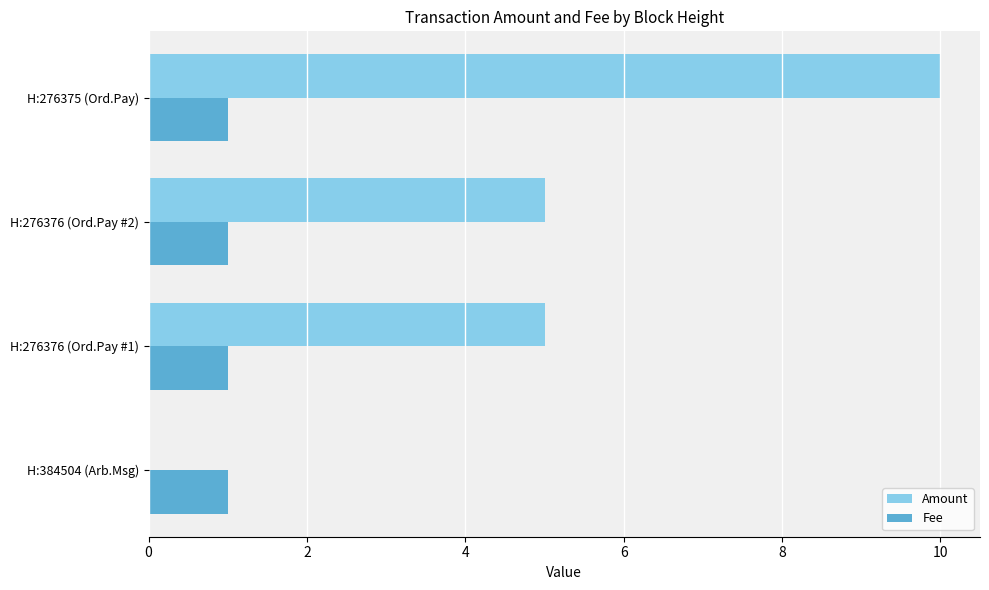

What is the sum of all Fee values?

4